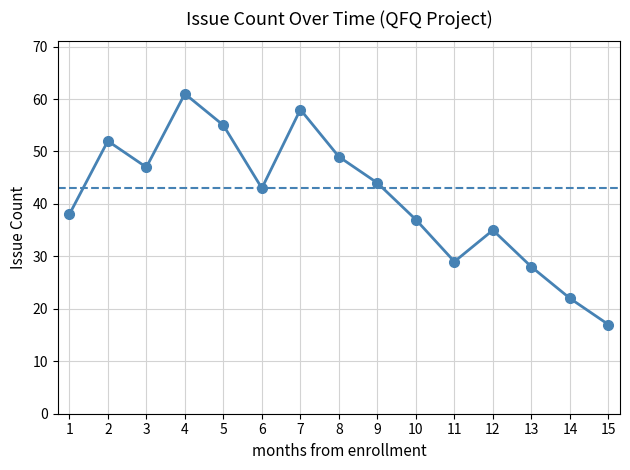

Does the chart display data point markers on the line(s)?

Yes